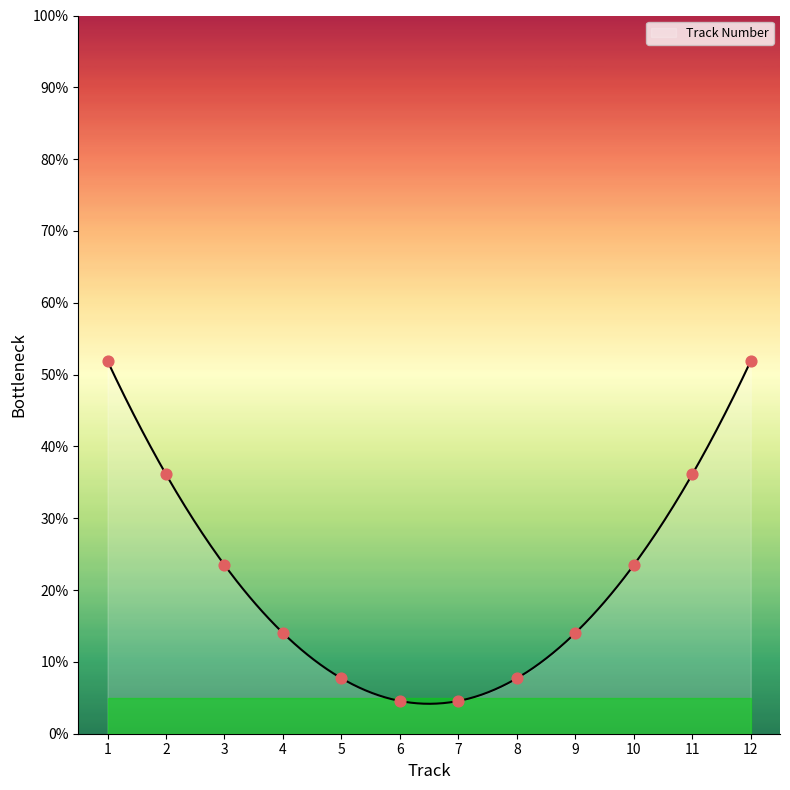

Between 7 and 9, which is larger?

9